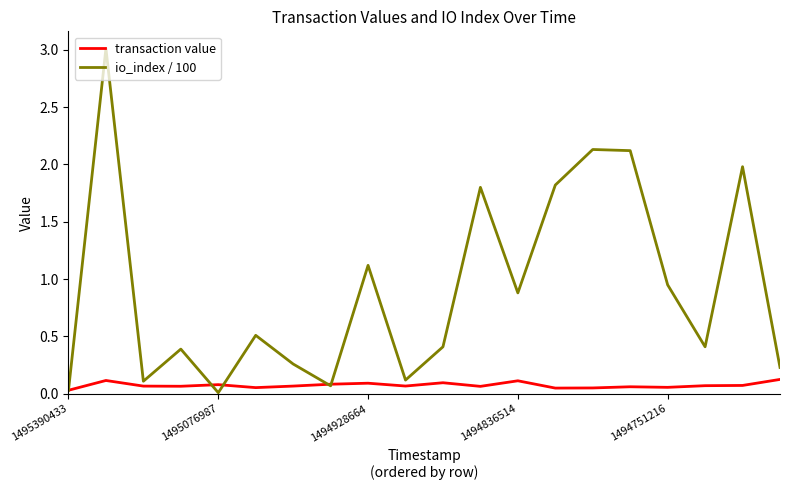

Which series has the largest range (max minus min)?

io_index / 100